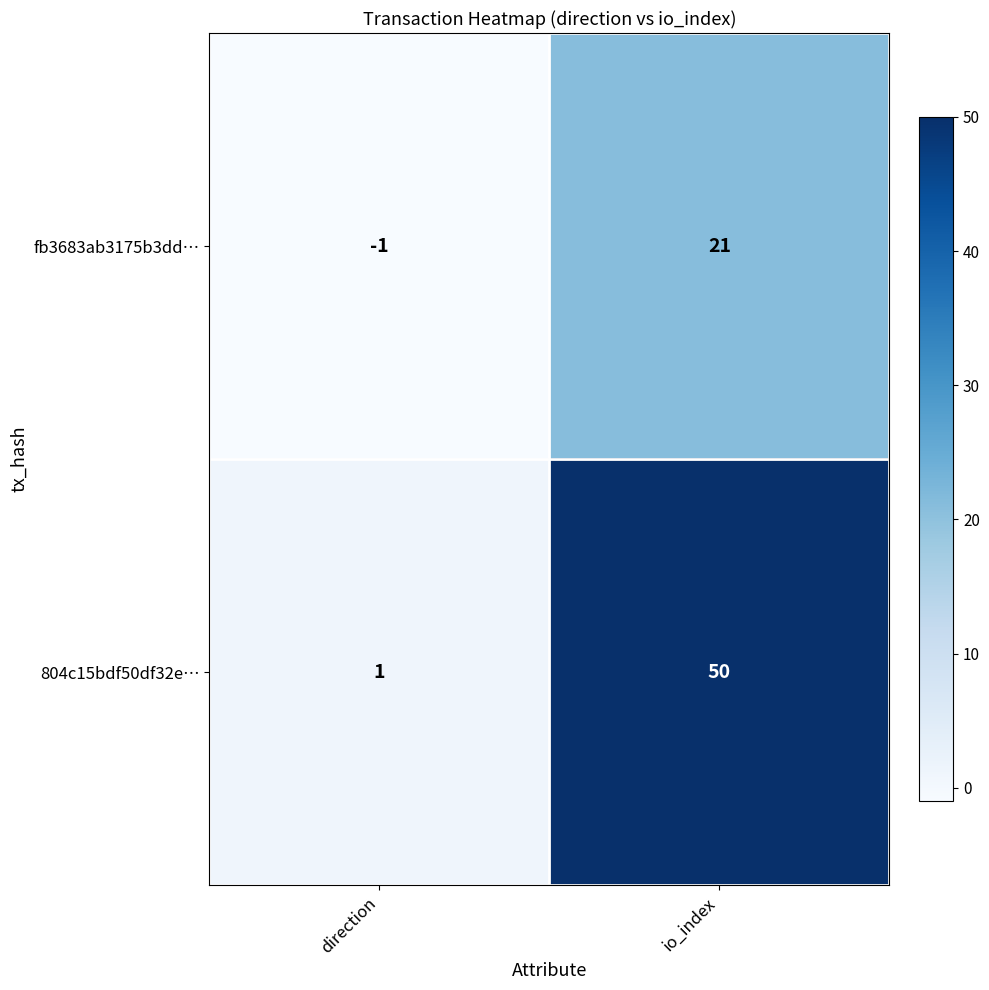

Where is 804c15bdf50df32e… nearest to the value 25?

direction